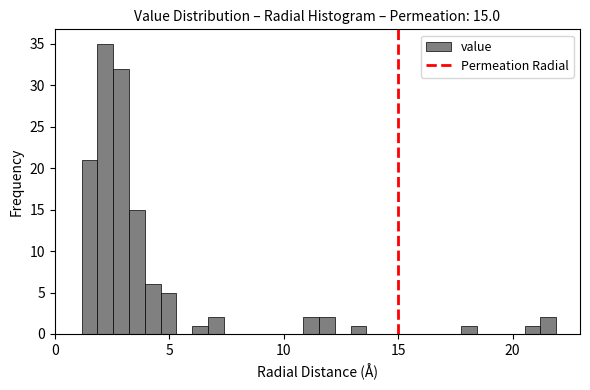

Read against the x-axis, roughly where is the centre of the tallest bar?

2.0